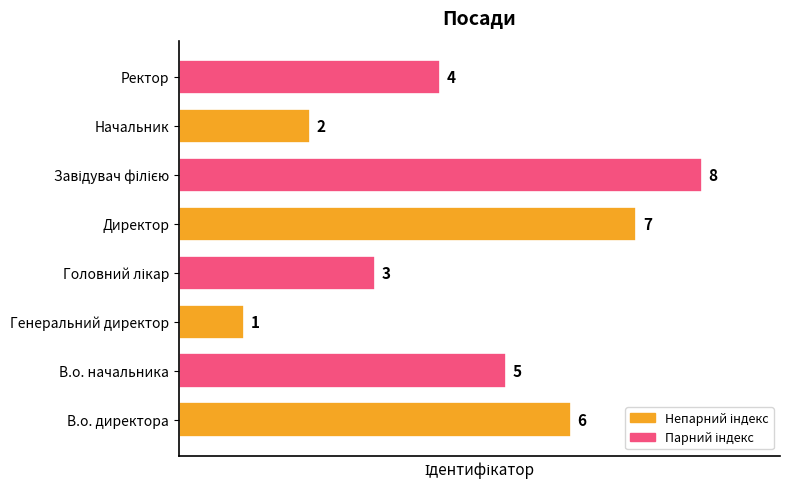

The chart shows a value of 7 at В.о. начальника. True or false?

False